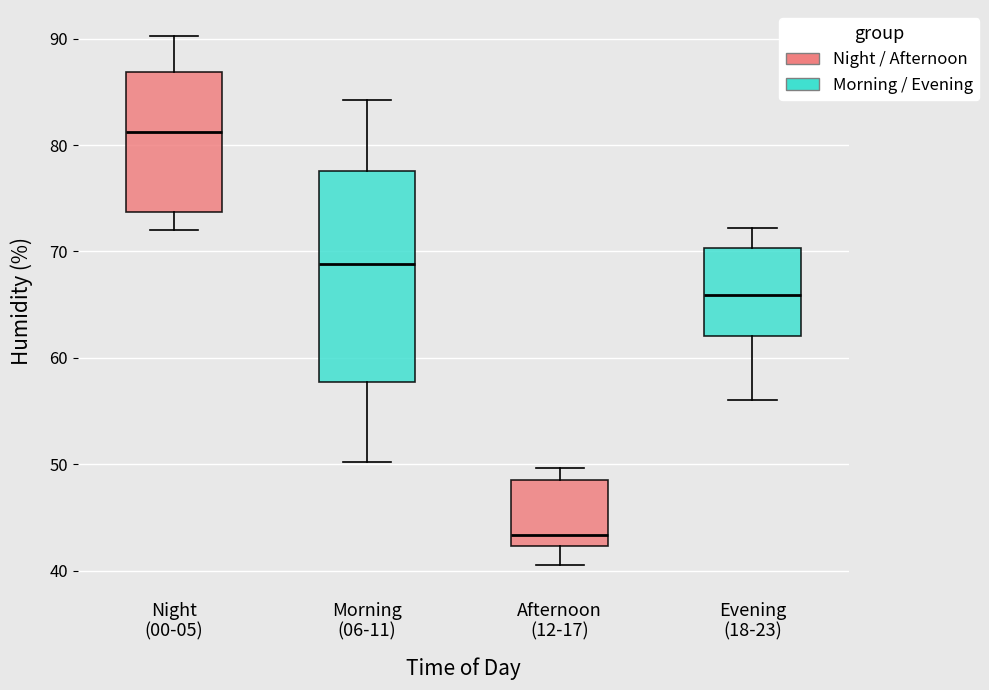

Reading left to right, transcribe this box plot: for each box, give where its median line is, the range the box spans, and where its two whiskers end, as read against the y-axis. The values are not printed on the chart, so give them approximately, as read against the axis.

Night (00-05): median 81, box 74 to 87, whiskers 72 to 90
Morning (06-11): median 69, box 58 to 78, whiskers 50 to 84
Afternoon (12-17): median 43, box 42 to 49, whiskers 41 to 50
Evening (18-23): median 66, box 62 to 70, whiskers 56 to 72